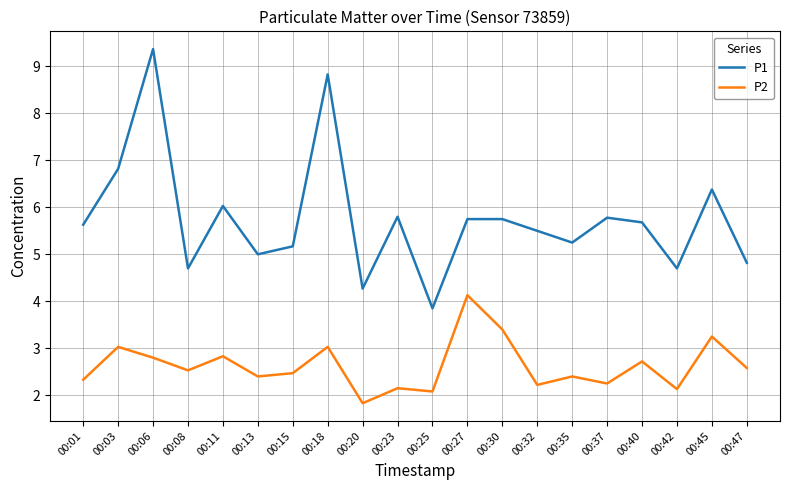

What is the spread (max minus min) of values at 00:15?

2.7